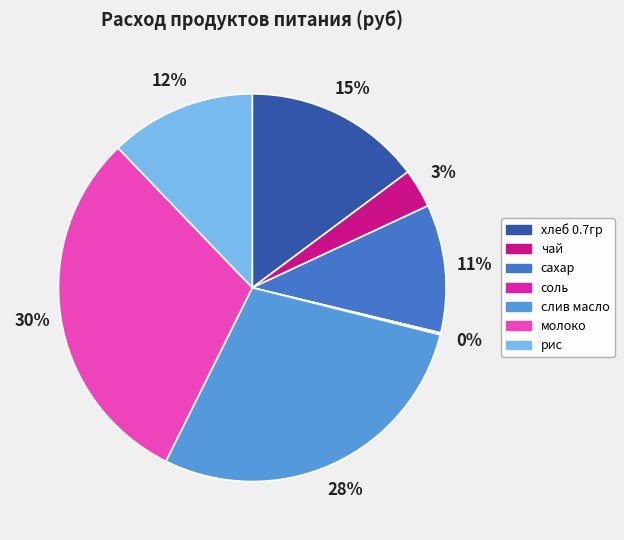

To the nearest percent, what is the difference between the largest and smallest slice percentages?

30%